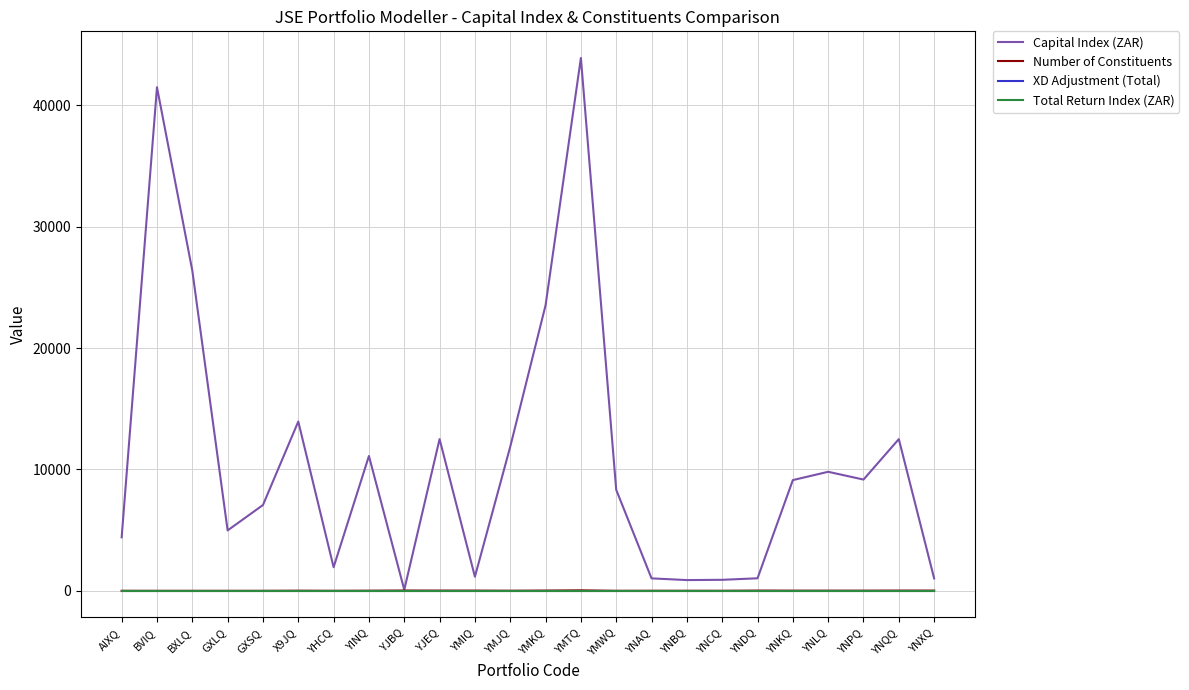

True or false: Capital Index (ZAR) and XD Adjustment (Total) cross at least once.

False